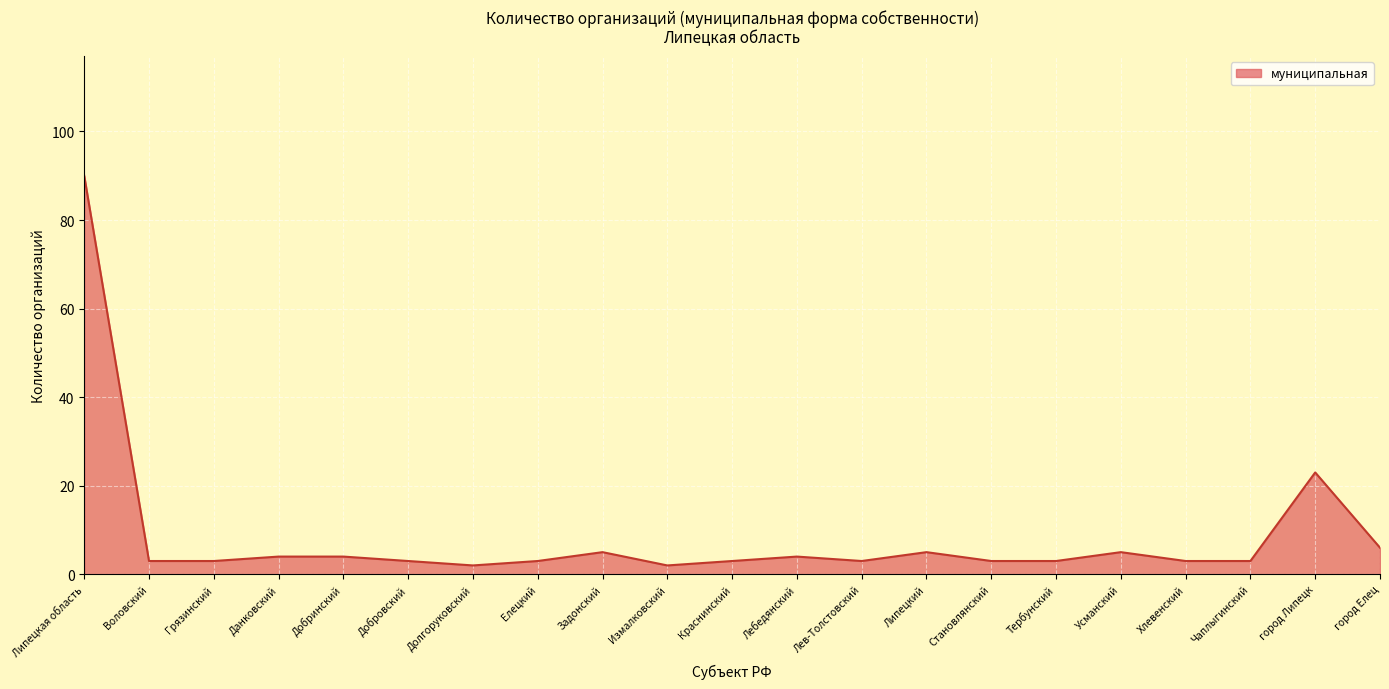

What is the minimum value shown in the chart?

2